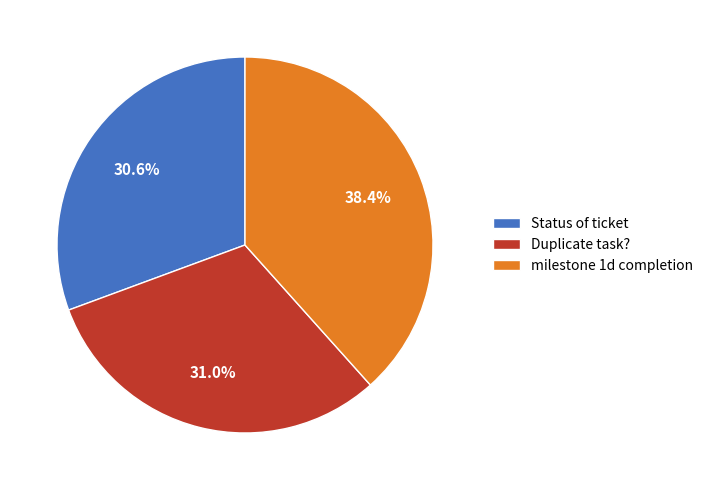

Approximately how many times larger is the value at milestone 1d completion compared to Duplicate task??

1.2